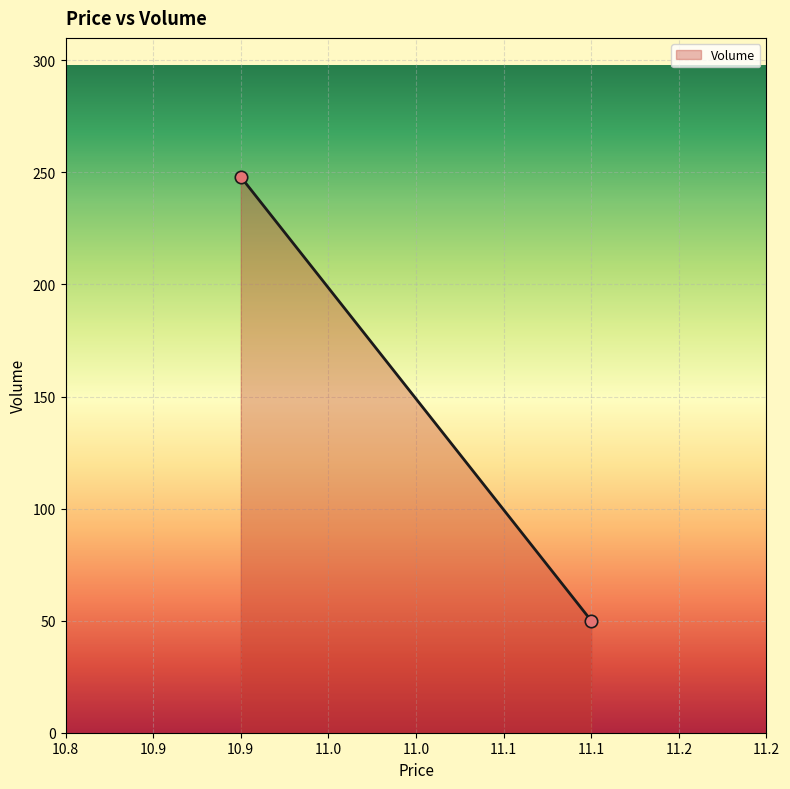

What is the average Y value?

149